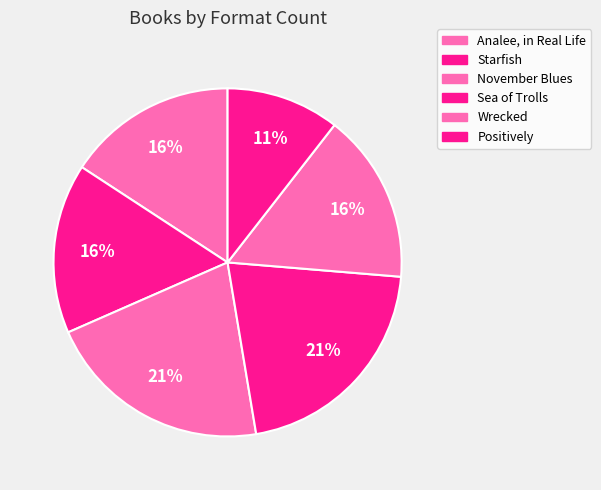

Approximately how many times larger is the value at November Blues compared to Positively?

2.0